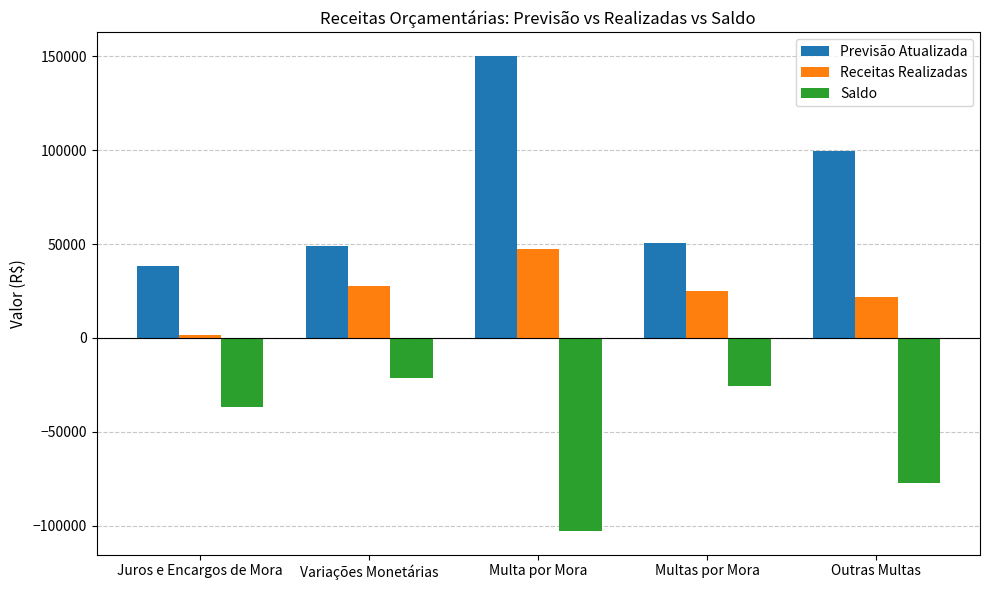

What is the sum of all Previsão Atualizada values?

386793.0